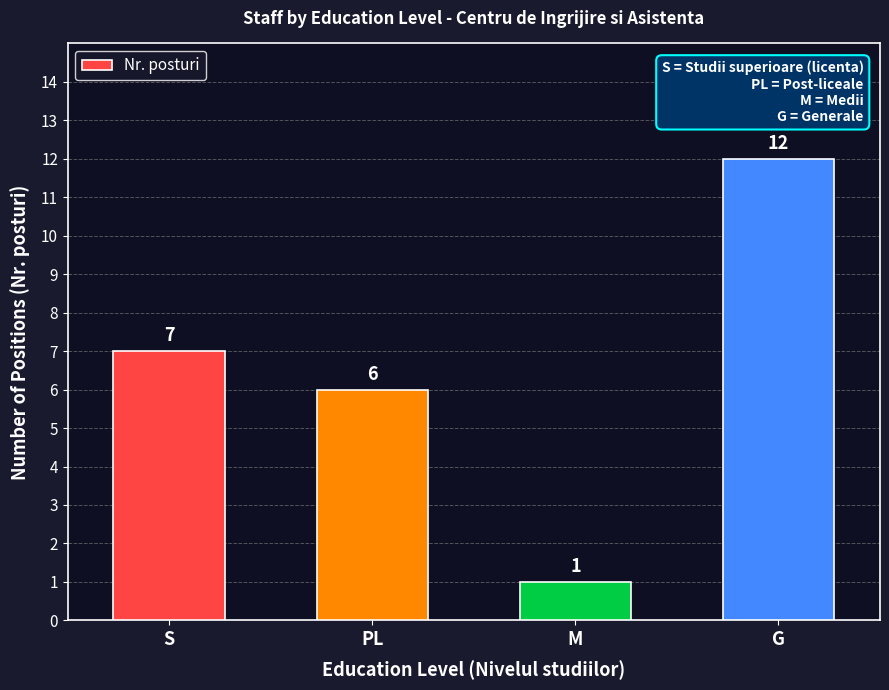

What position from the right is M?

2